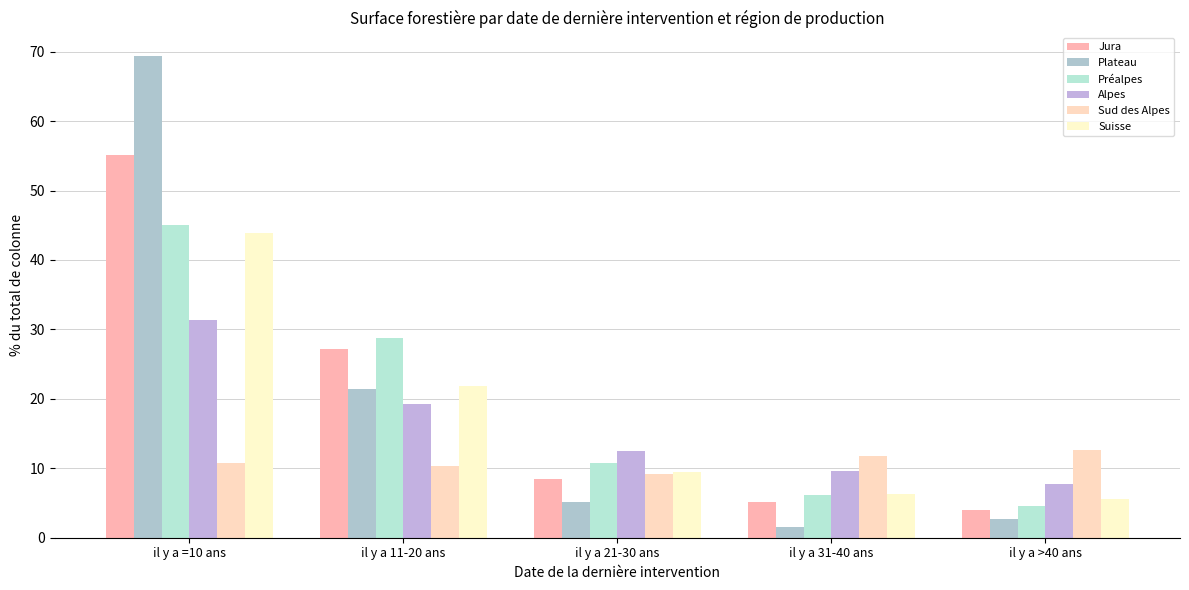

At how many categories does at least one series exceed 22?

2